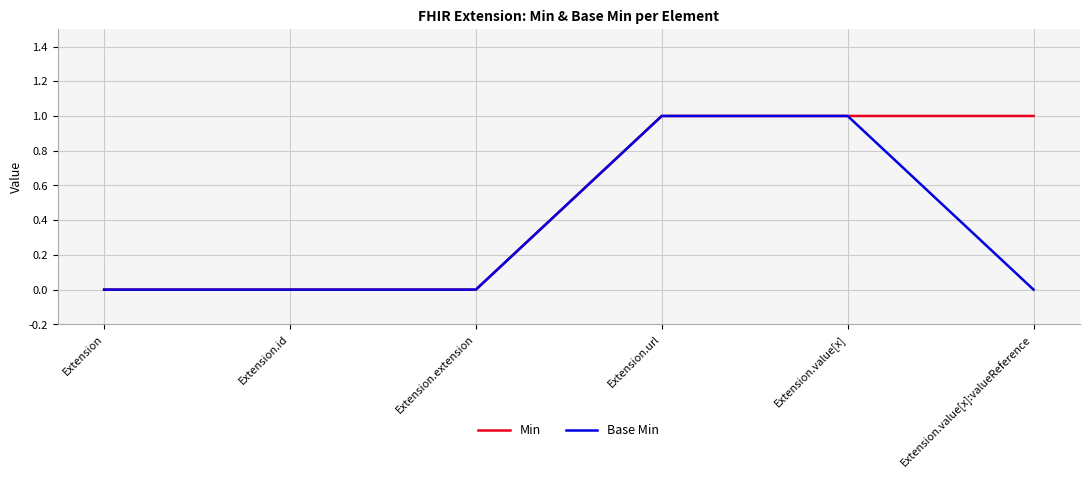

What position from the left is Extension.id?

2